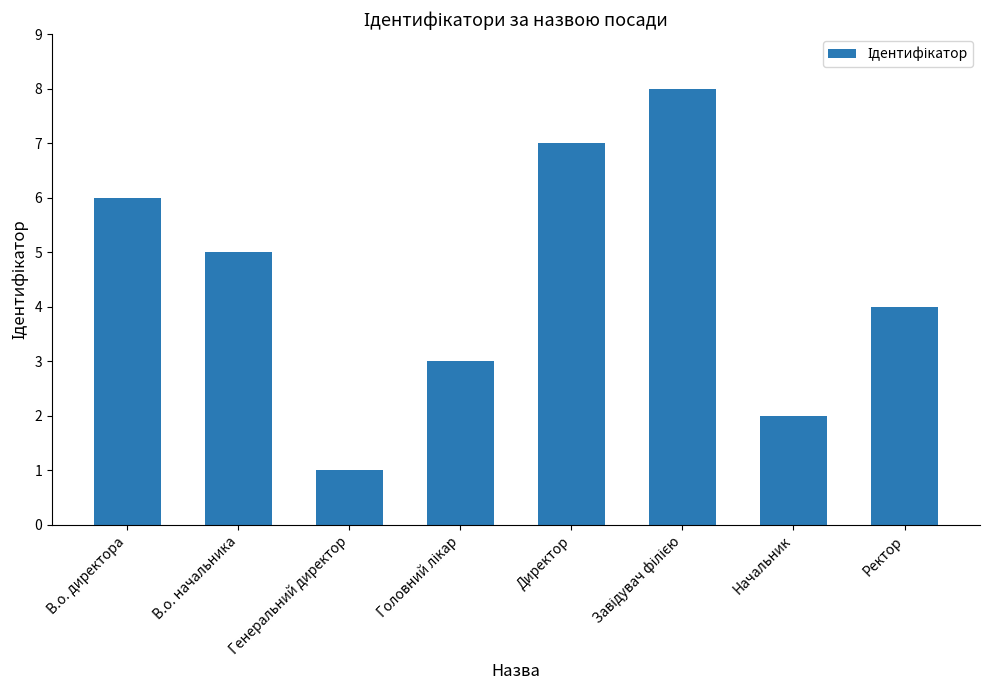

True or false: the data shows 8 at В.о. директора.

False